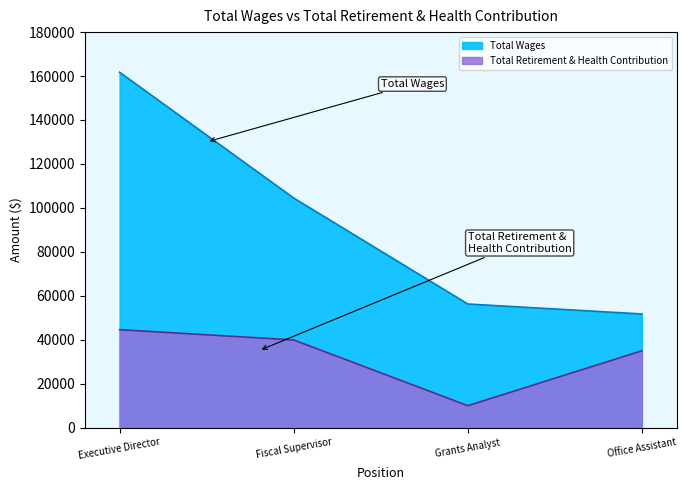

Which category has the highest value in the Total Wages series?

Executive Director